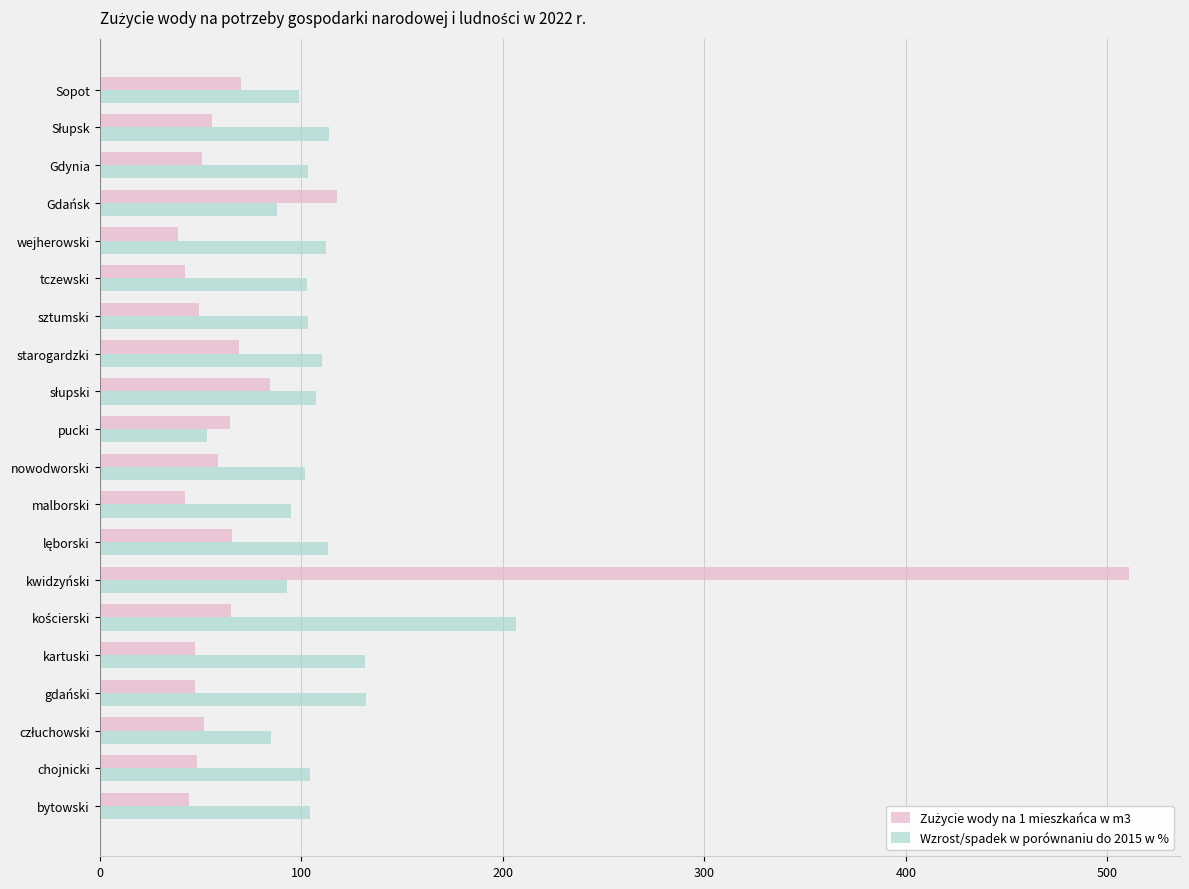

The value of Wzrost/spadek w porównaniu do 2015 w % at tczewski is 102.8. True or false?

True